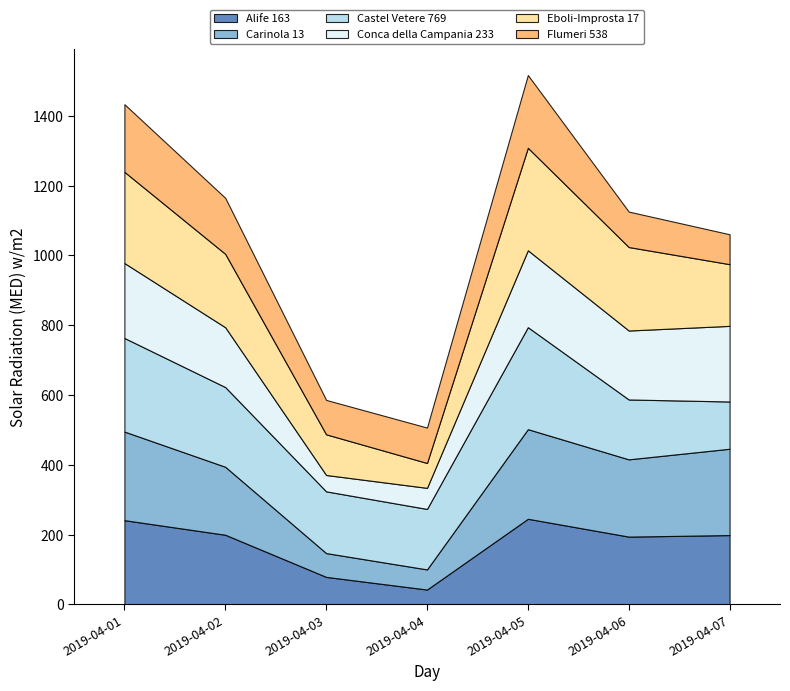

True or false: Castel Vetere 769 has a value of 72.2 at 2019-04-03.

False